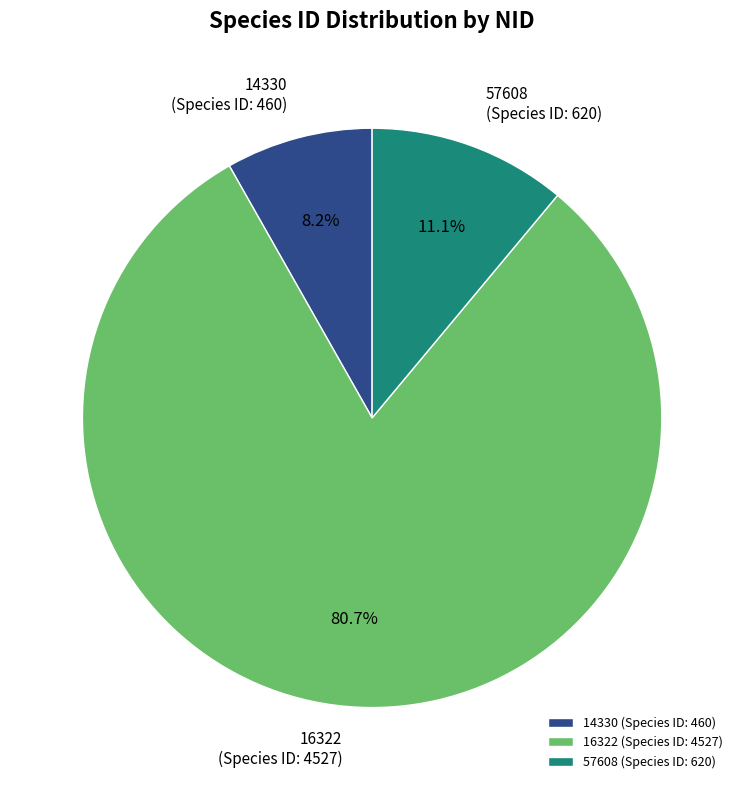

How many slices are in this pie chart?

3